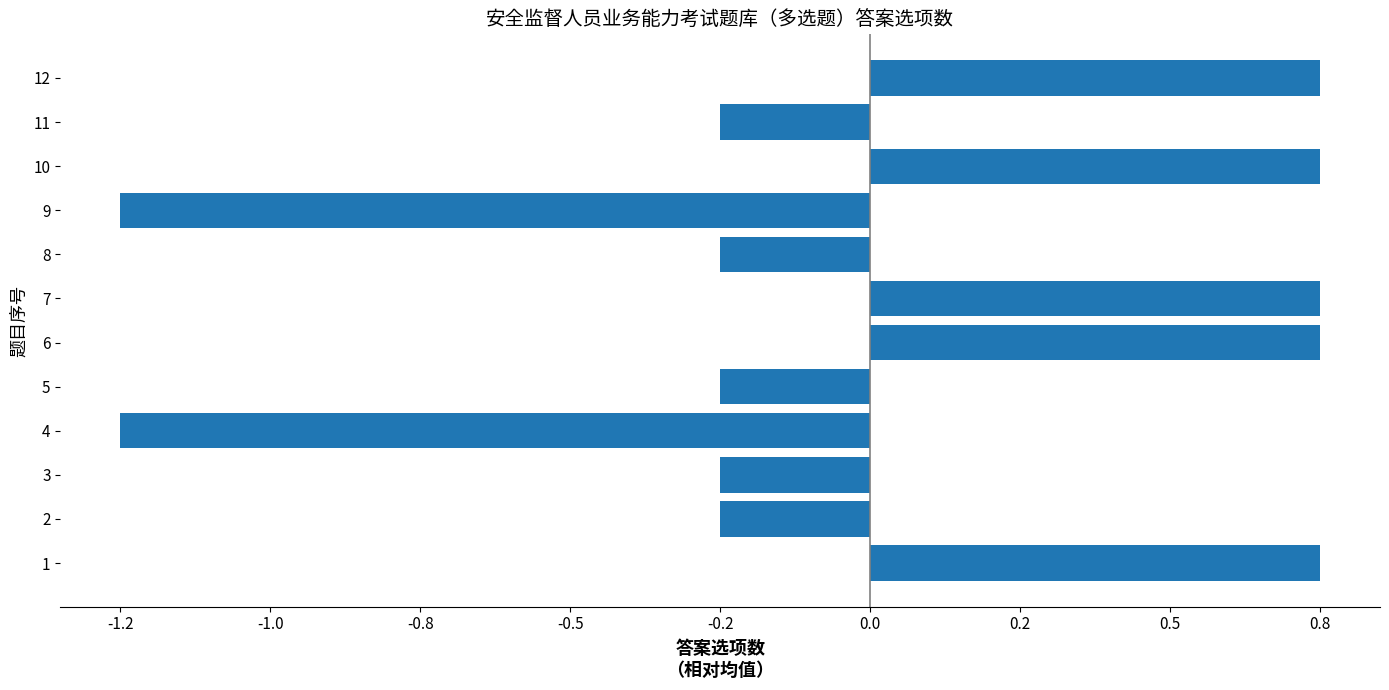

Are the bars horizontal?

Yes